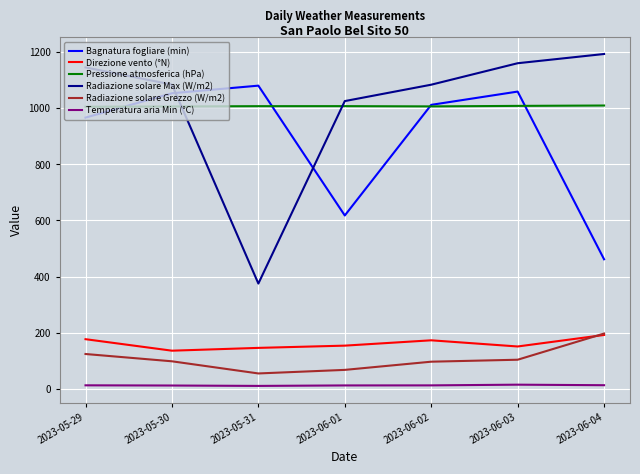

True or false: Bagnatura fogliare (min) has a value of 1053.3 at 2023-05-30.

True